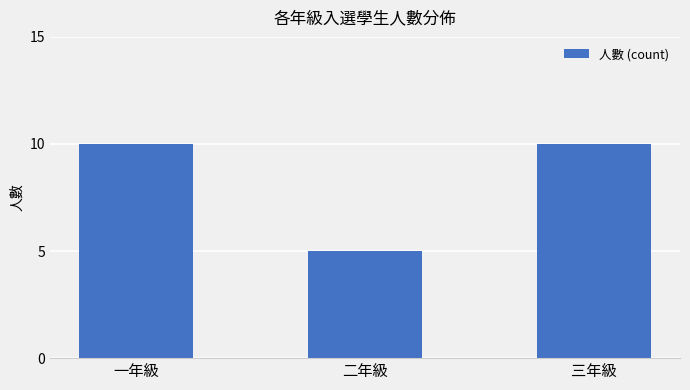

What position from the left is 三年級?

3